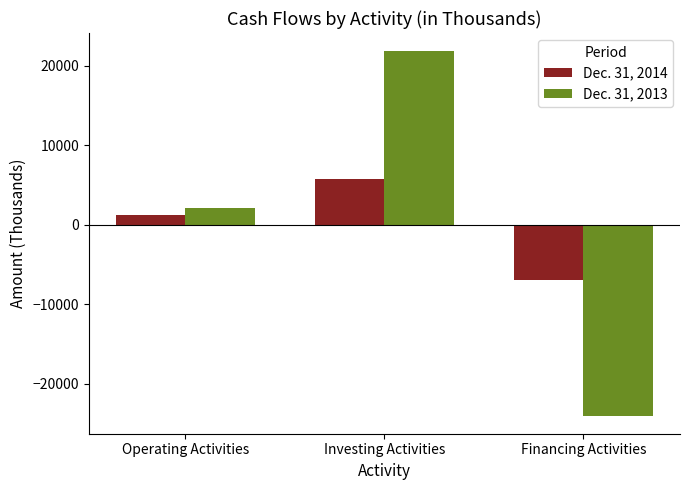

At which label does Dec. 31, 2013 reach its minimum?

Financing Activities